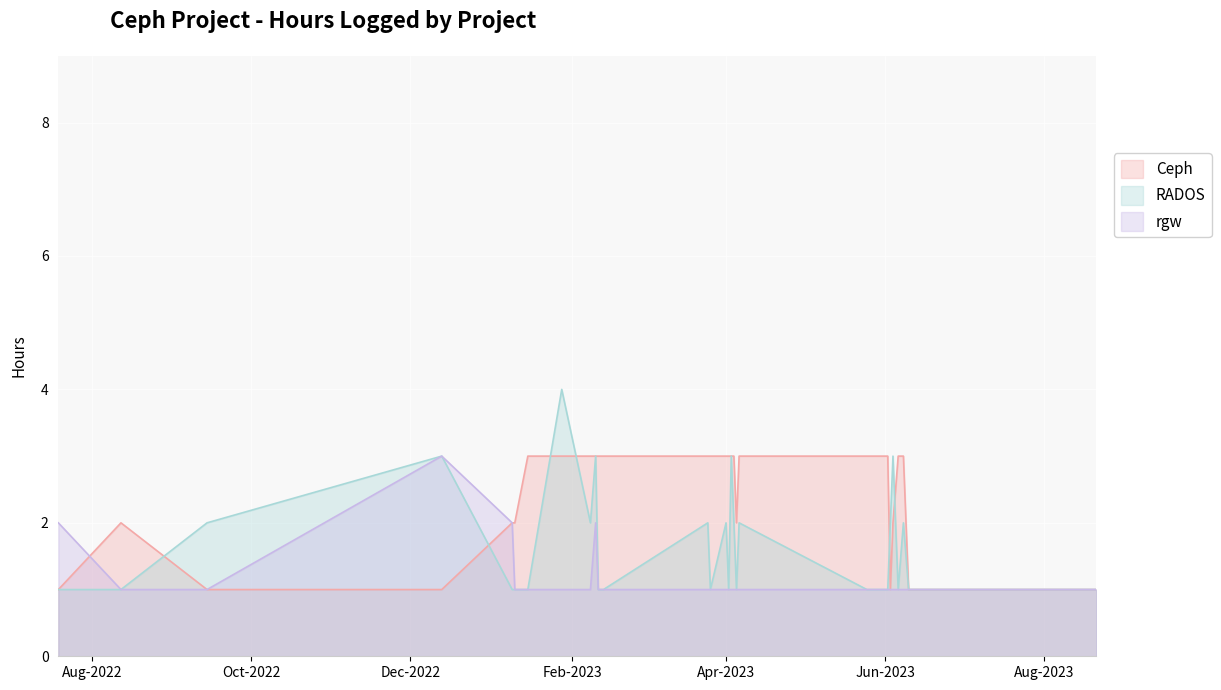

How many rgw values are between 1 and 2?

29